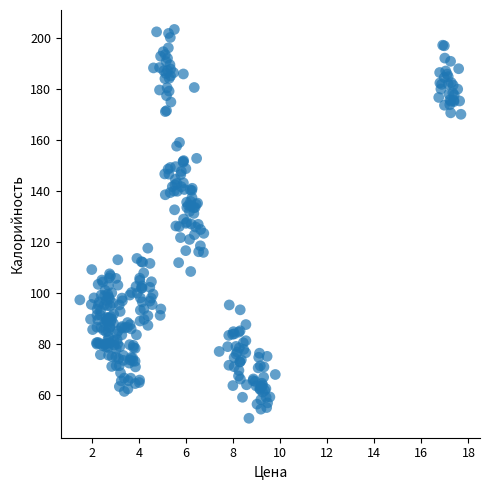

What is the range of X values (max minus min)?

16.2